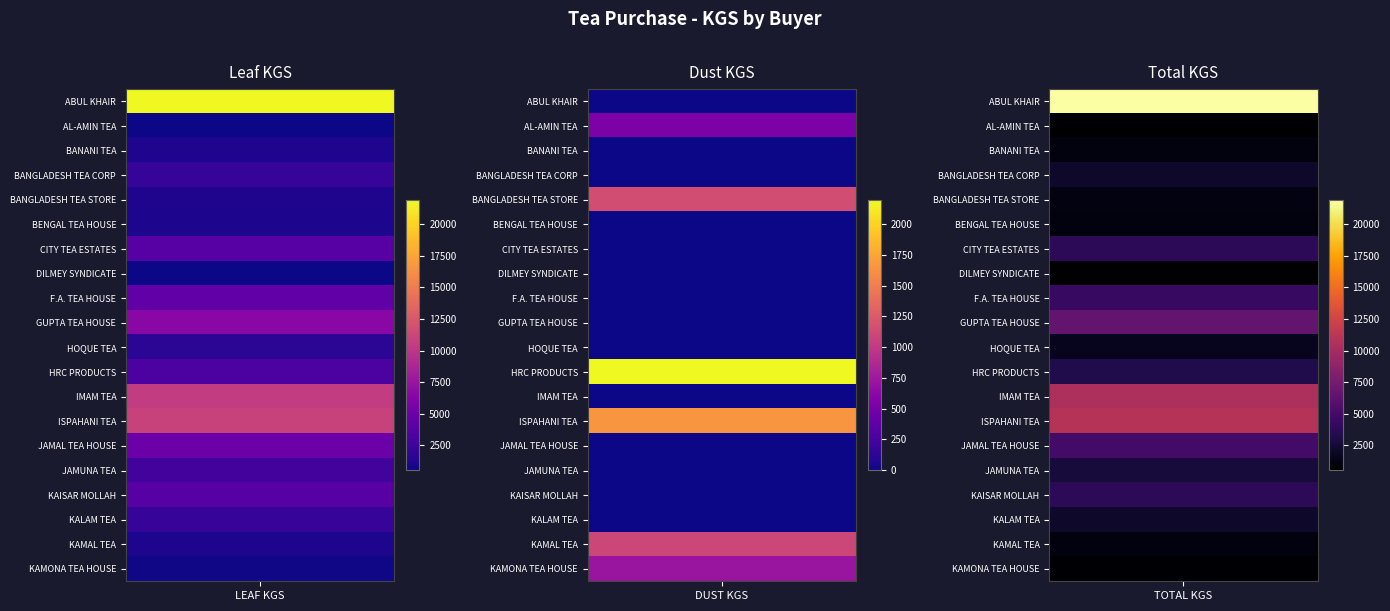

What is the difference between the maximum and minimum values in the DUST KGS series?

2195.4